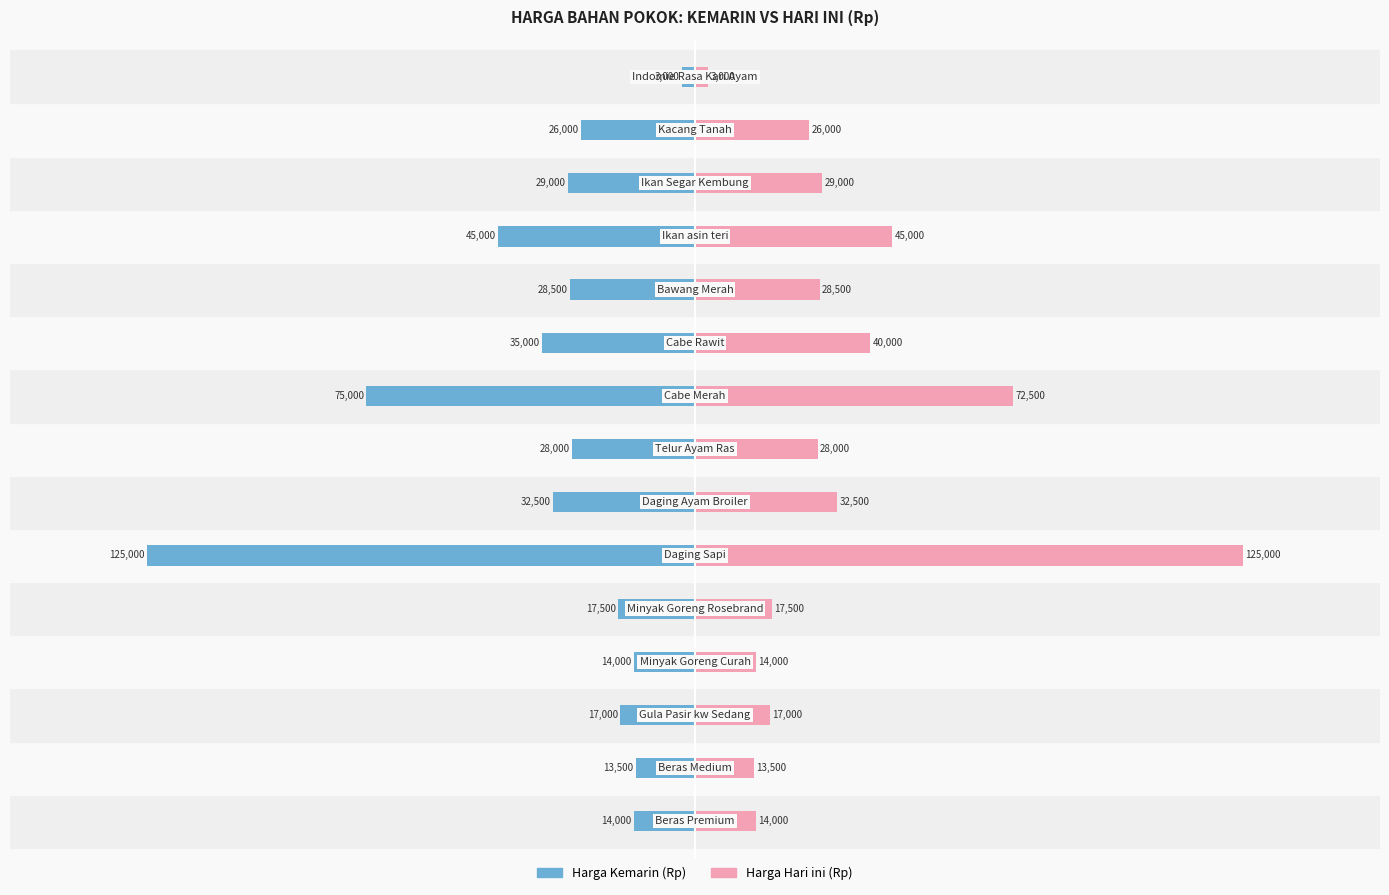

Is the value of Harga Hari ini (Rp) at 200000 greater than the value of Harga Kemarin (Rp) at 10?

Yes